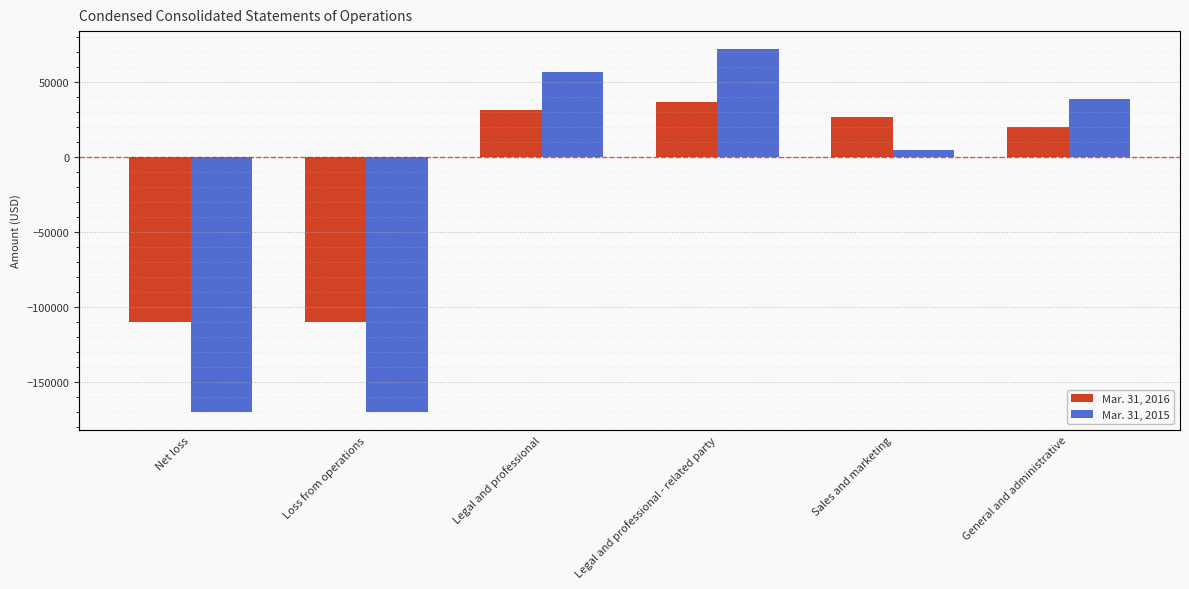

List the series in order of their peak value, lowest first.

Mar. 31, 2016, Mar. 31, 2015